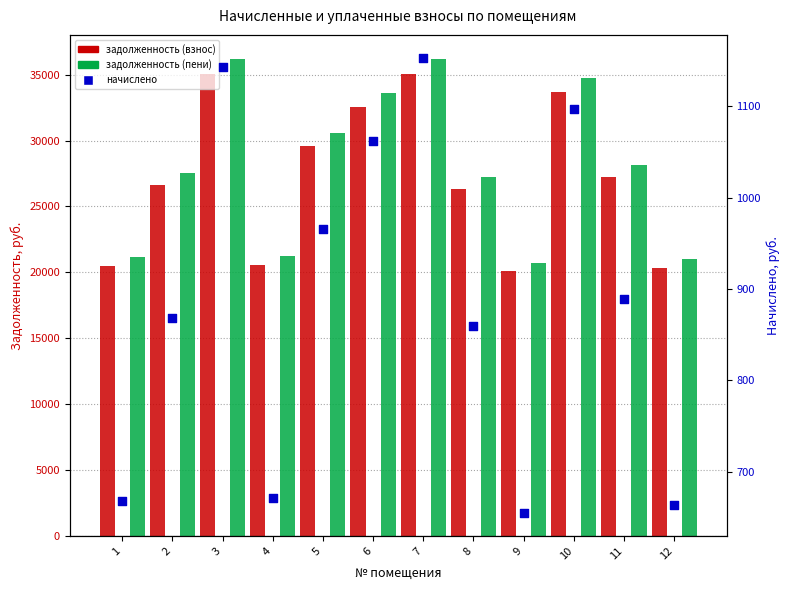

What are all the series names shown in the legend?

задолженность (взнос), задолженность (пени), начислено